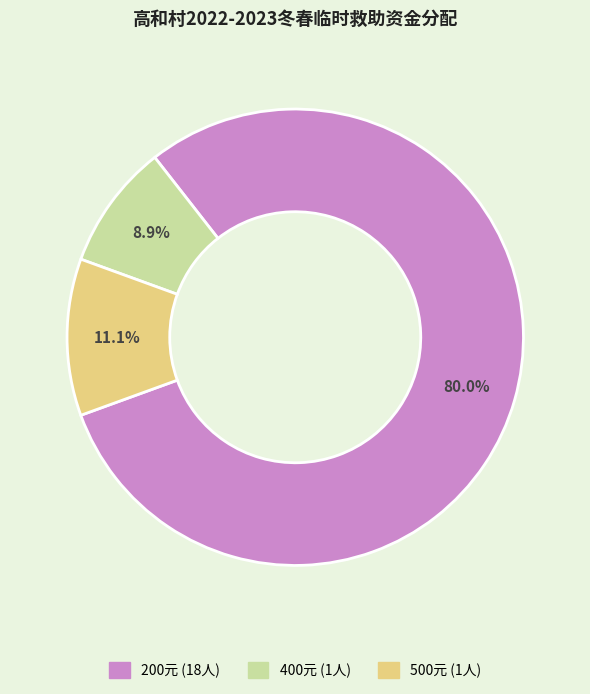

Is there a majority slice in this chart?

Yes